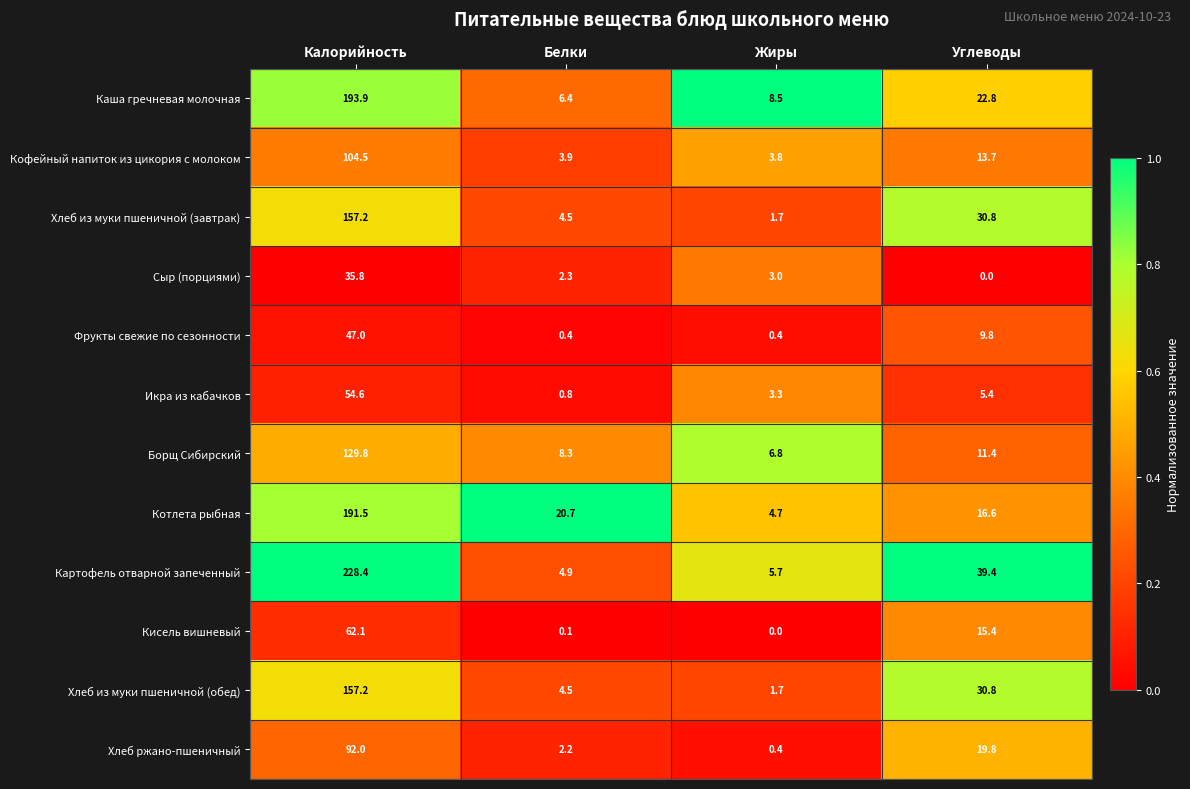

Which series changed the most between Калорийность and Жиры?

Картофель отварной запеченный